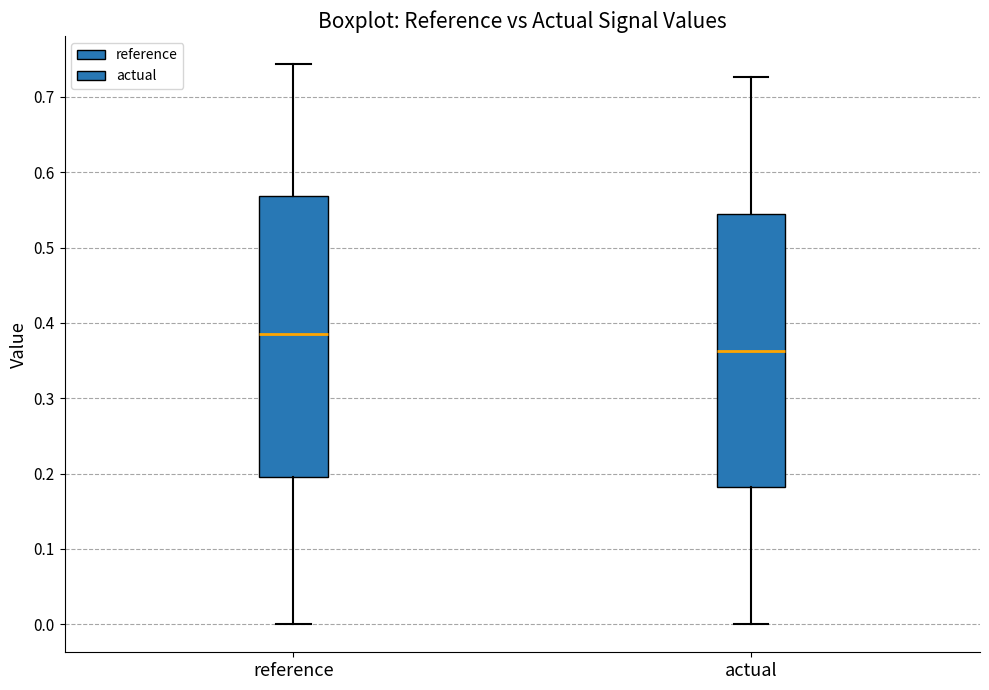

Reading left to right, transcribe this box plot: for each box, give where its median line is, the range the box spans, and where its two whiskers end, as read against the y-axis. The values are not printed on the chart, so give them approximately, as read against the axis.

reference: median 0.39, box 0.20 to 0.57, whiskers 0.00 to 0.74
actual: median 0.36, box 0.18 to 0.54, whiskers 0.00 to 0.73